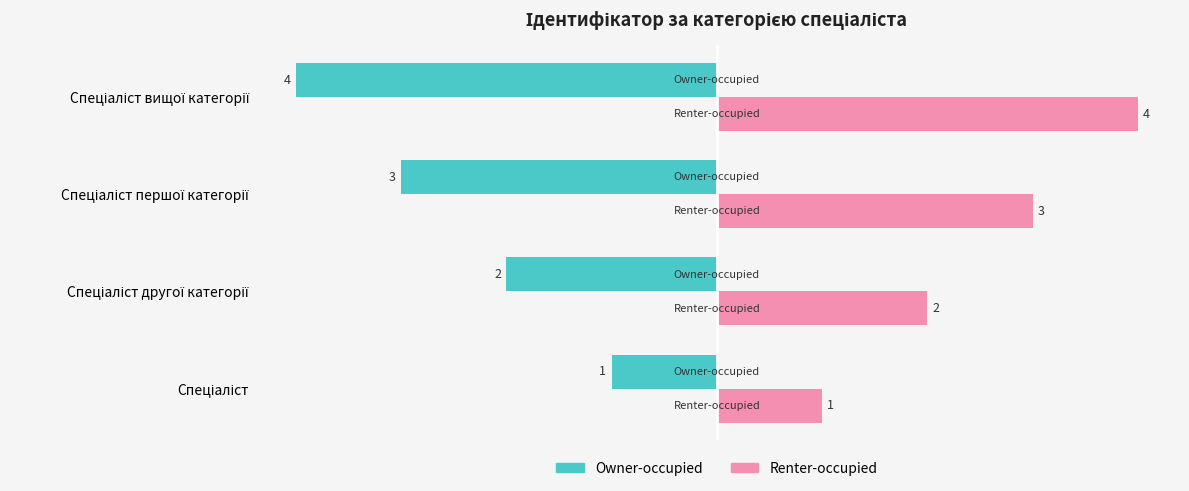

Which series has the largest total across all categories?

Renter-occupied